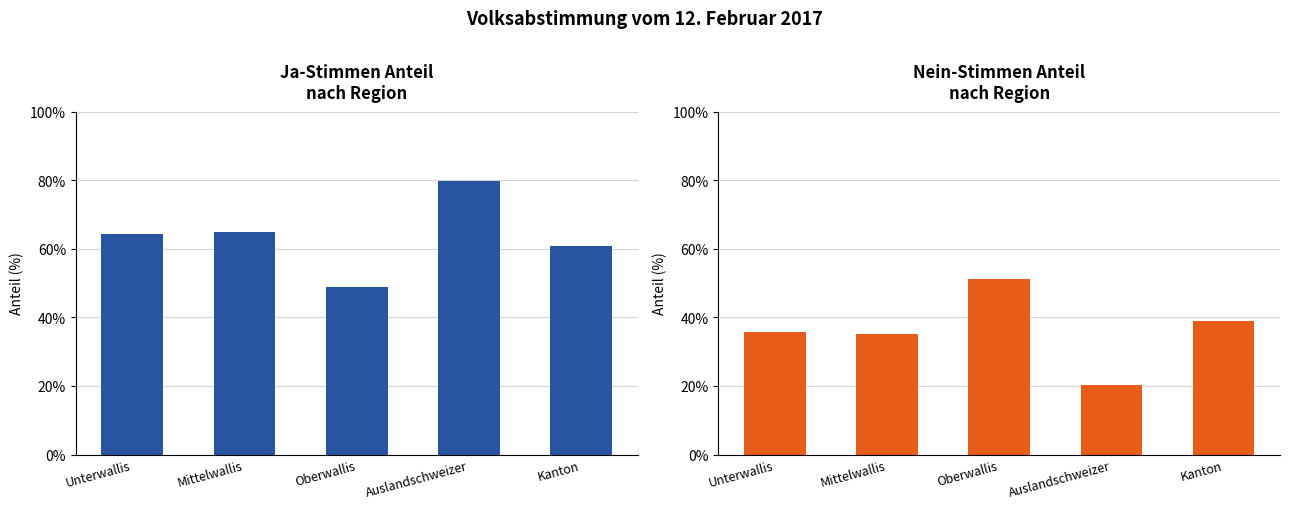

What is the difference between the Ja % values at Mittelwallis and Oberwallis?

16.1